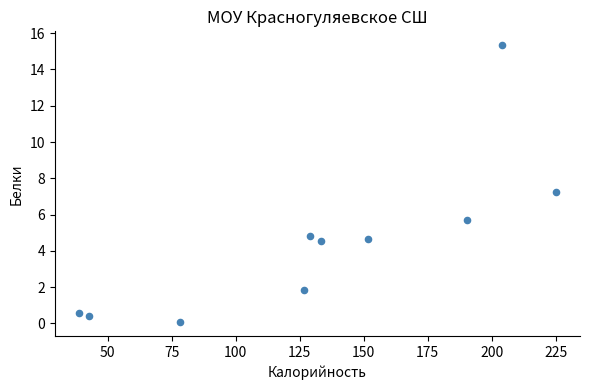

What is the average X value?

132.0